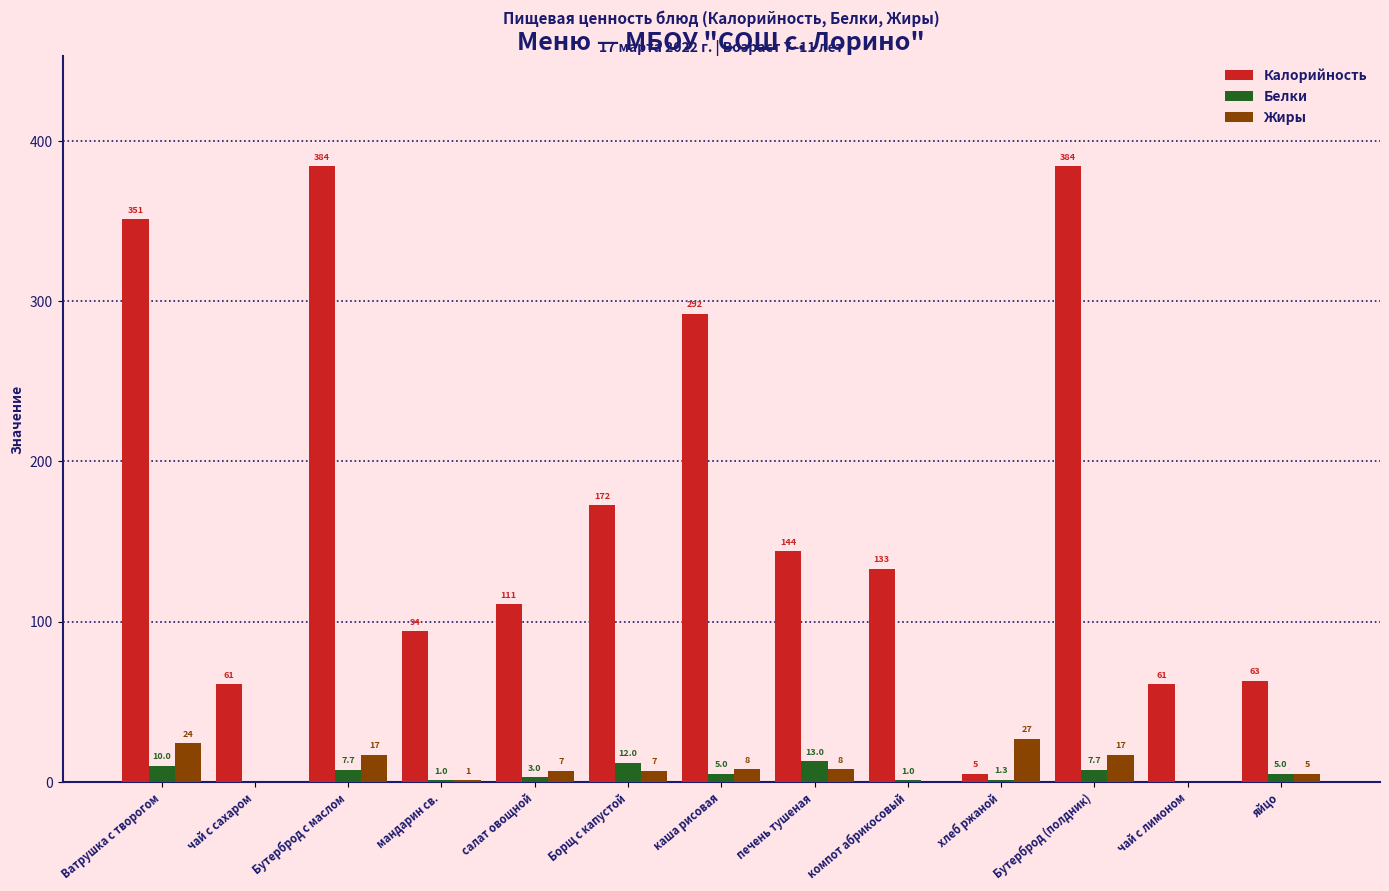

Which series changed the most between каша рисовая and чай с лимоном?

Калорийность